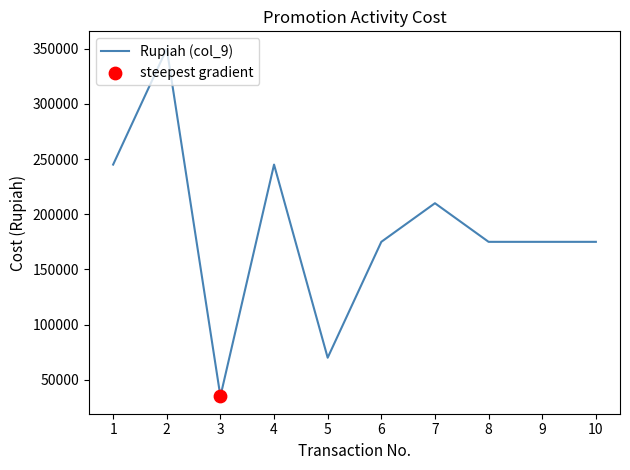

What is the change in value from 2 to 10?

-175000